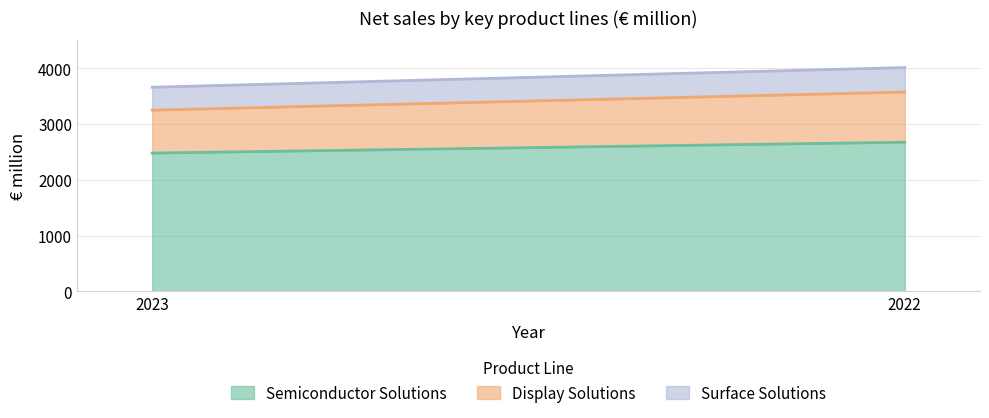

What are all the series names shown in the legend?

Semiconductor Solutions, Display Solutions, Surface Solutions